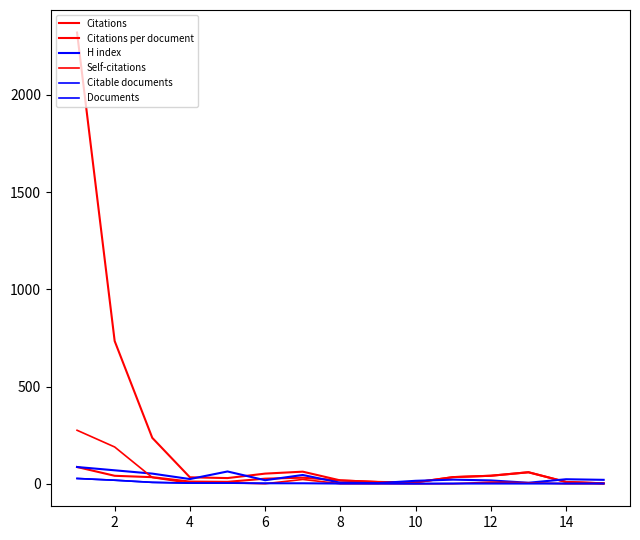

How many lines are shown in the chart?

6